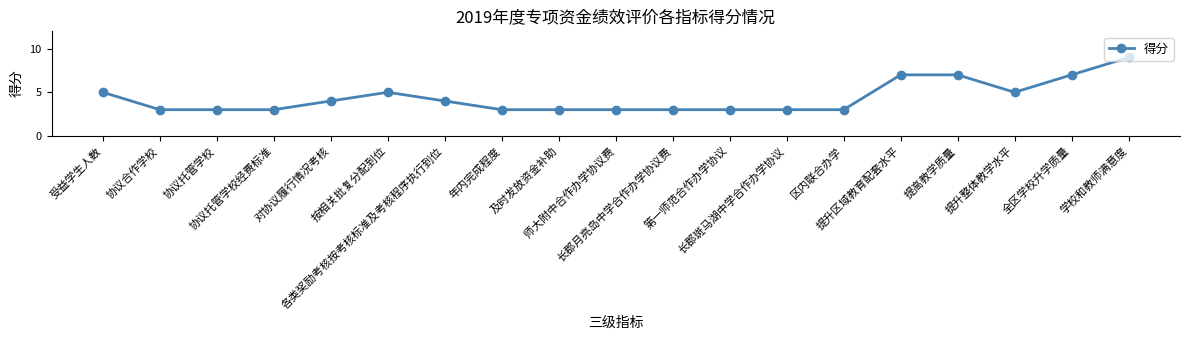

What is the greatest value displayed?

9